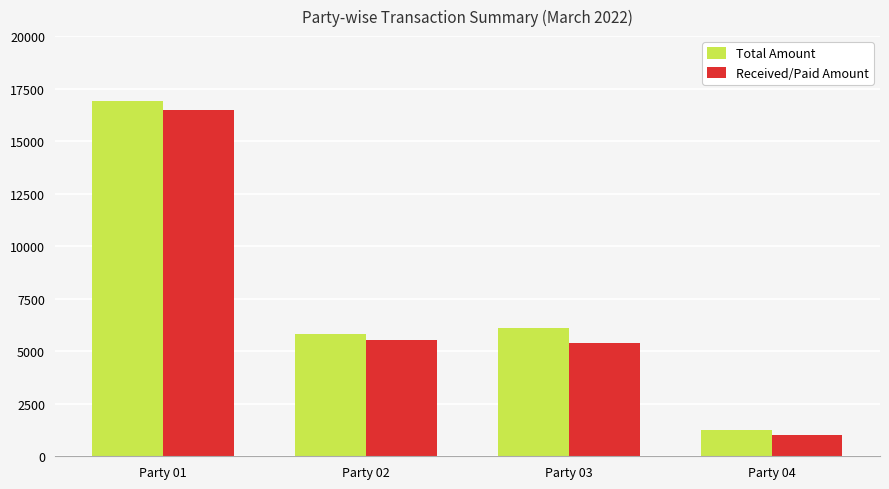

Reading right to left, list all the values displayed in this chart.

Total Amount: Party 04=1250	Party 03=6100	Party 02=5811	Party 01=16890
Received/Paid Amount: Party 04=1000	Party 03=5400	Party 02=5511	Party 01=16490